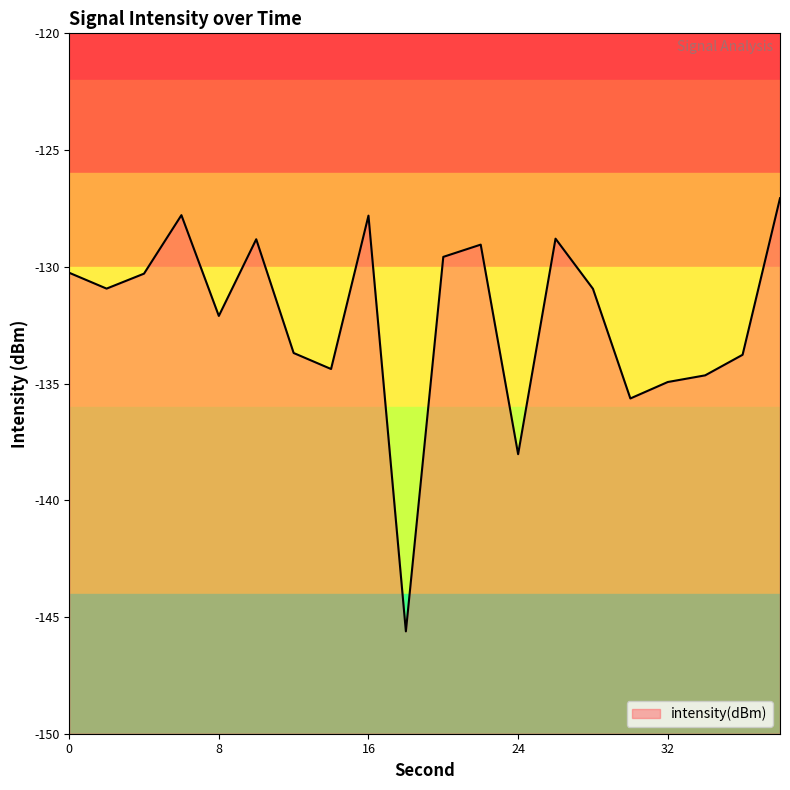

The value at 28 is -201.2. True or false?

False